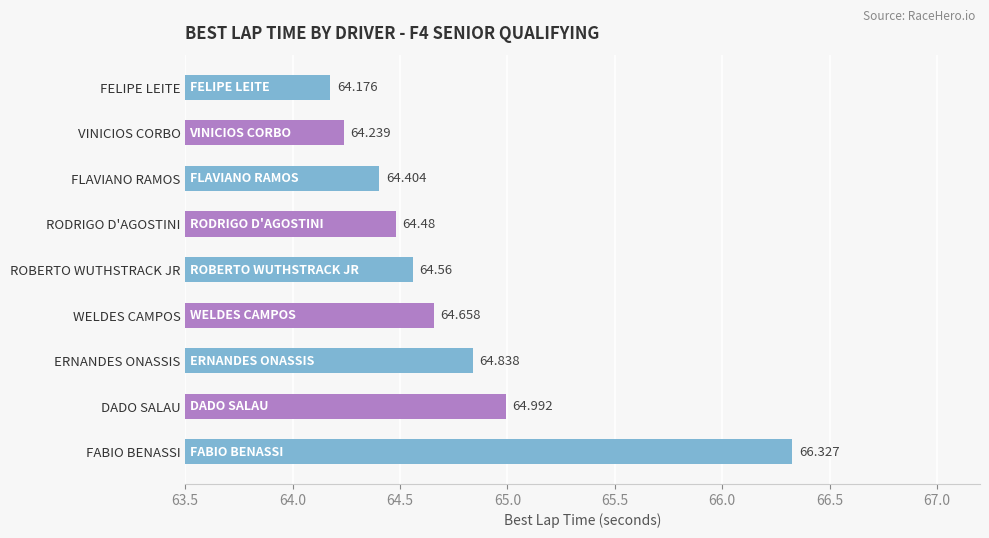

Which category has the highest value across all series?

FABIO BENASSI